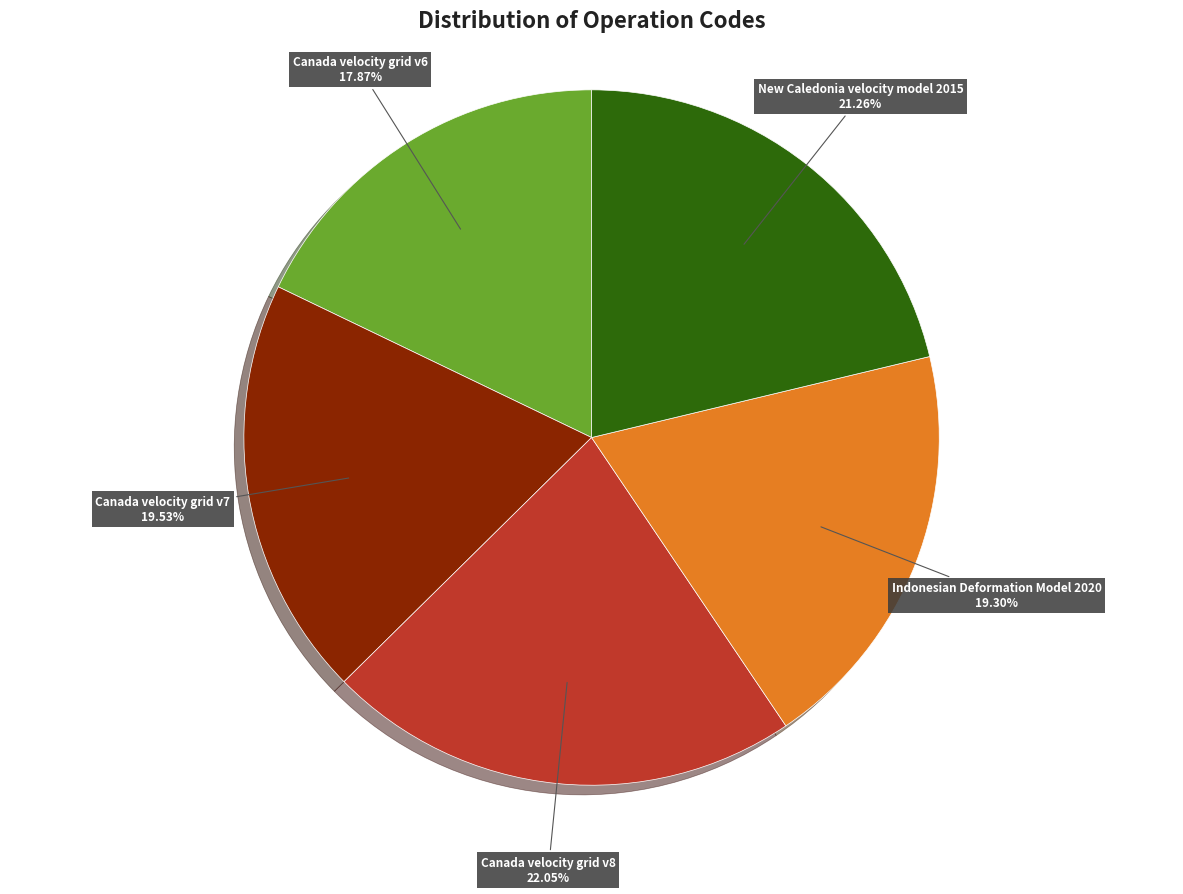

To the nearest percent, what is the combined percentage of Canada velocity grid v8 and Canada velocity grid v7?

42%